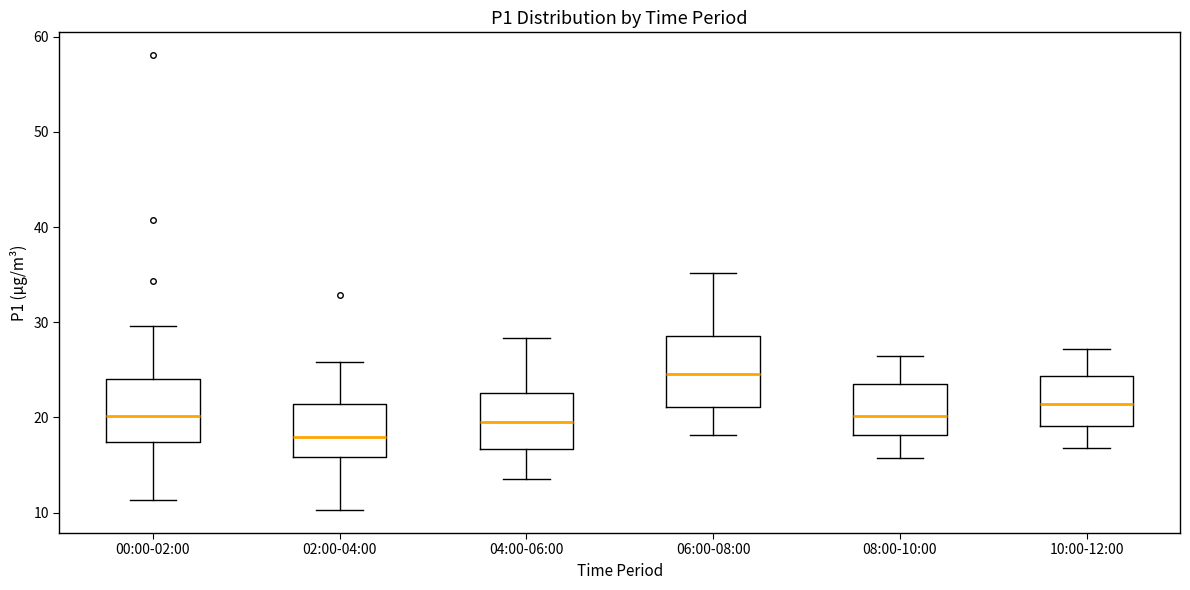

Which box's median line is the lowest?

02:00-04:00